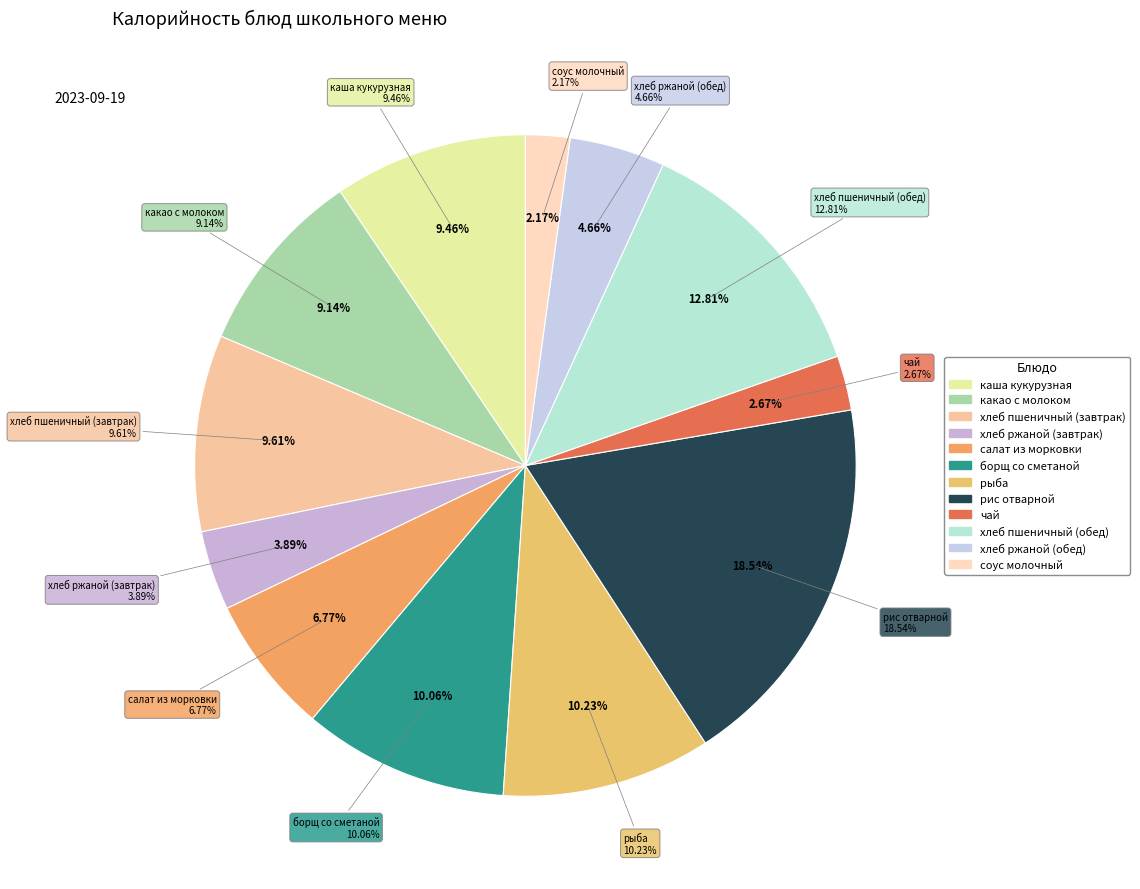

Combined, what portion of the pie is борщ со сметаной and салат из морковки?

16.8%